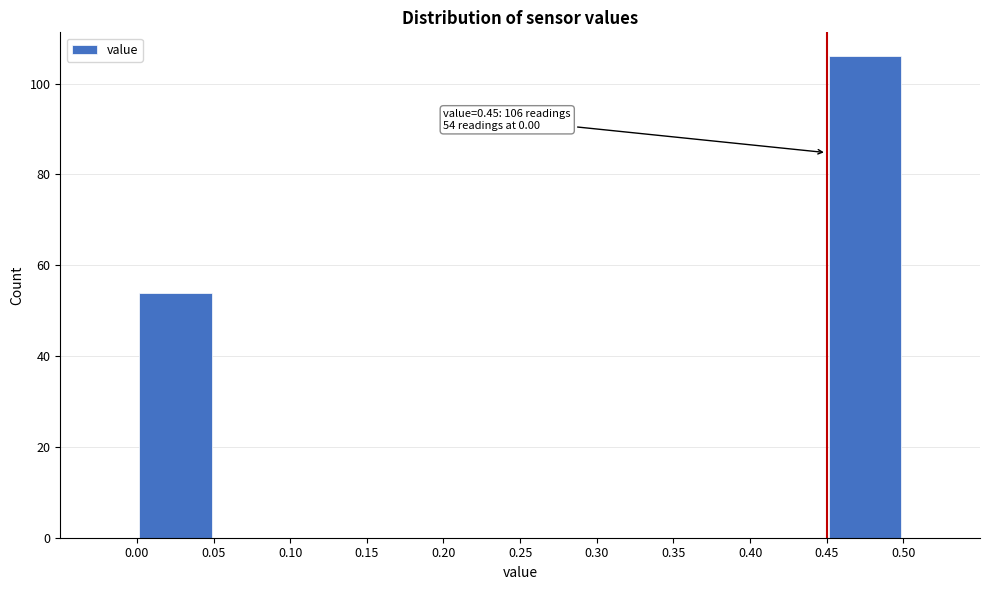

Which range on the x-axis has the tallest bar?

0.45 to 0.50